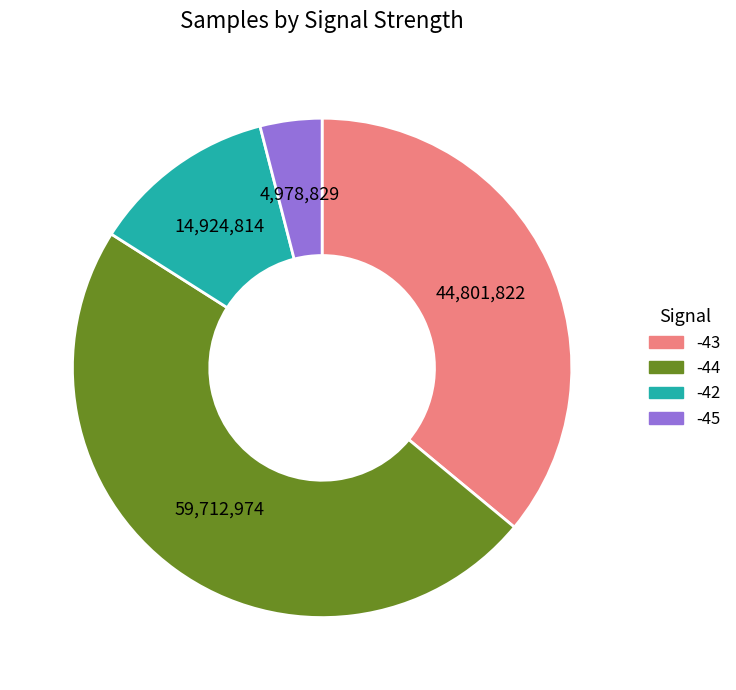

Does -43 account for over 50% of the chart?

No